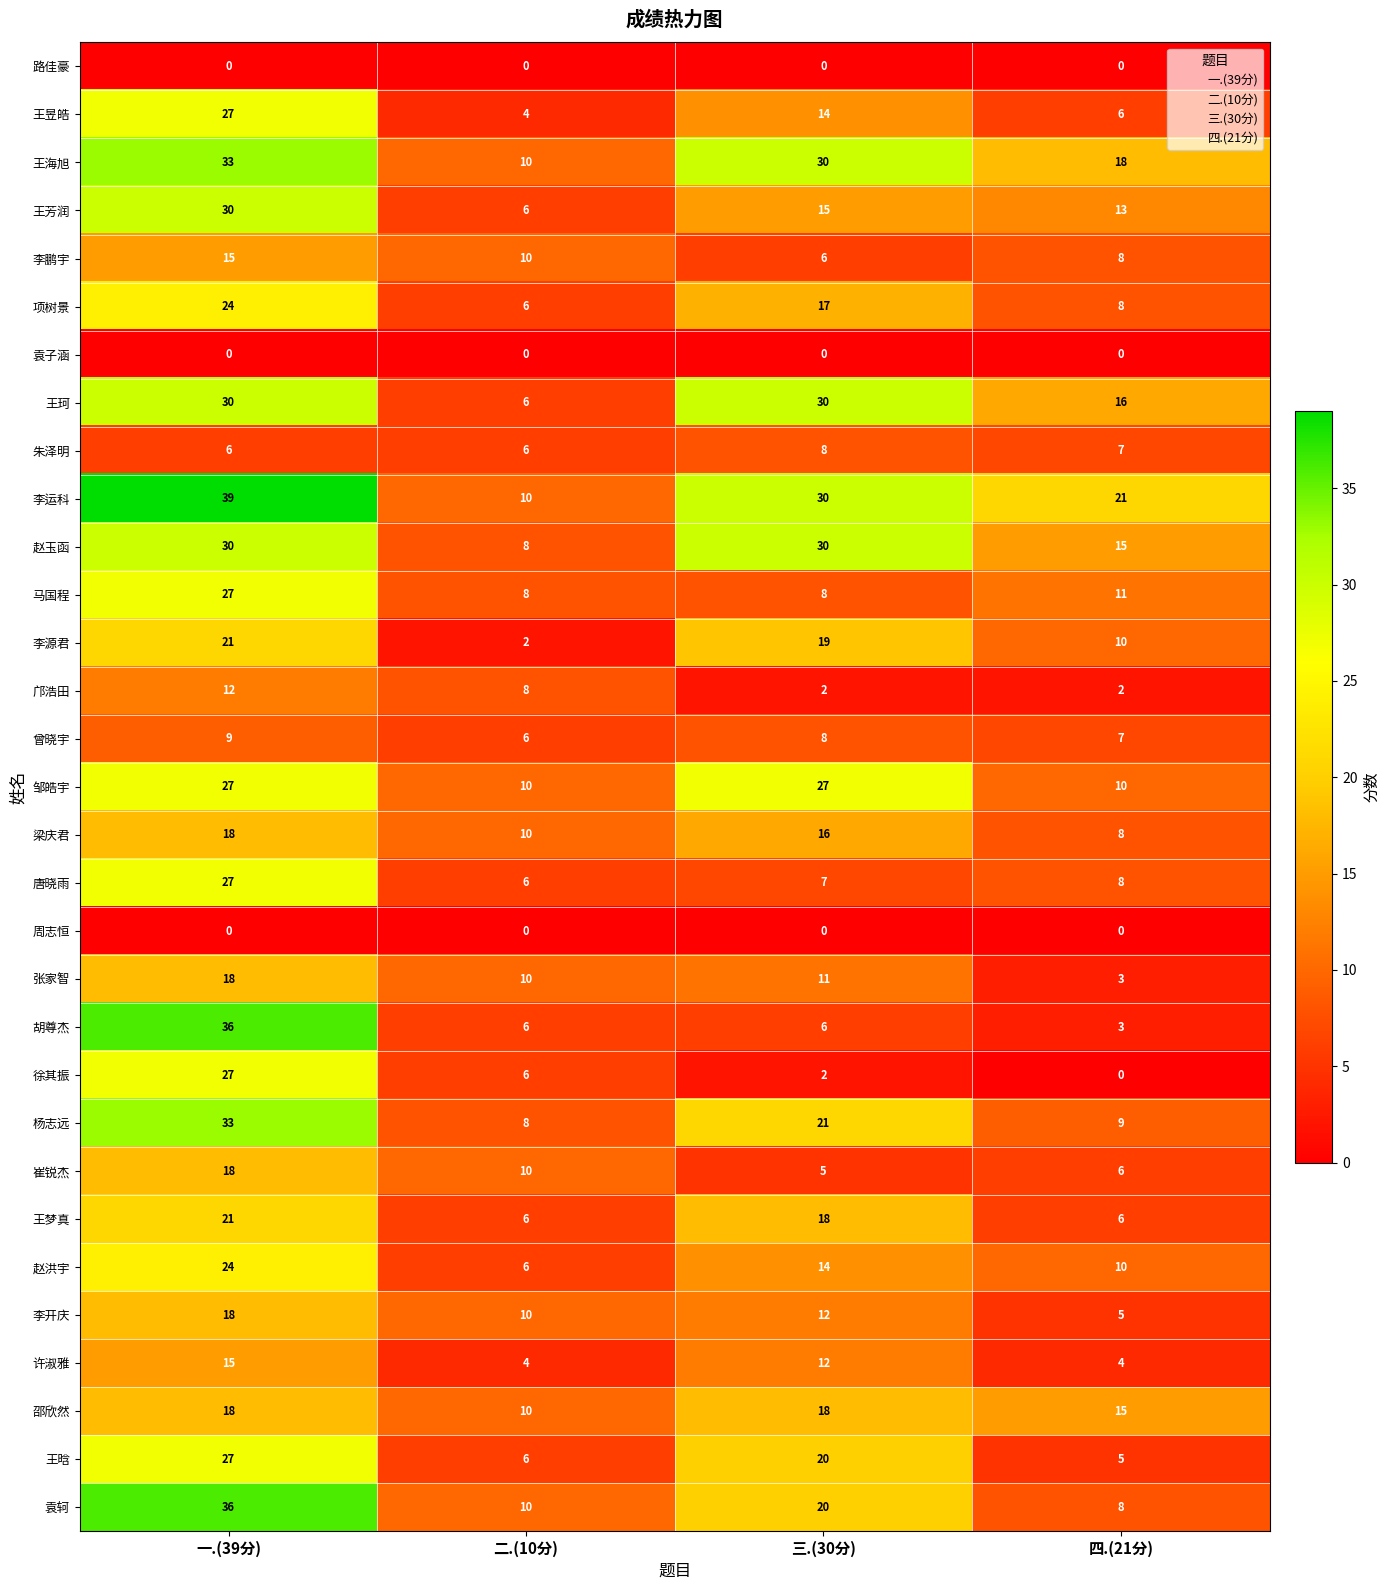

True or false: 梁庆君 has a value of 17 at 二.(10分).

False